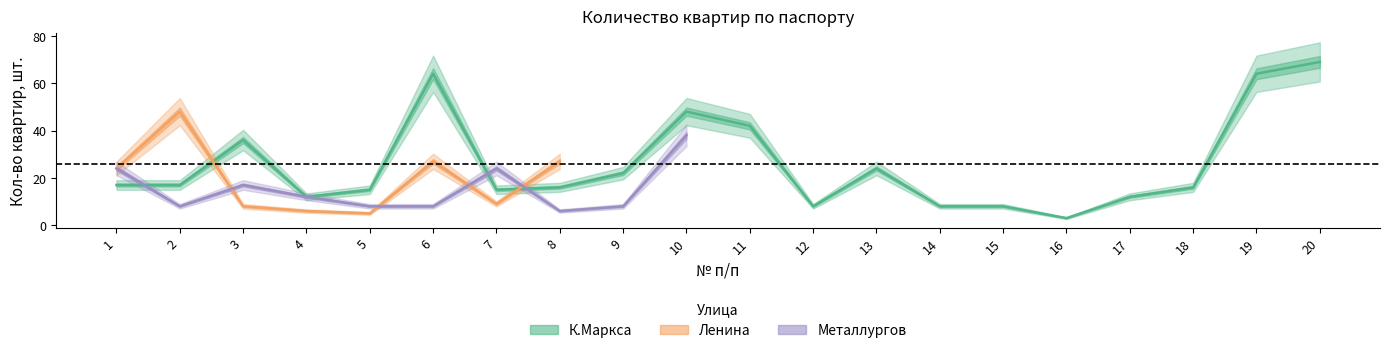

Which series has the largest total across all categories?

К.Маркса